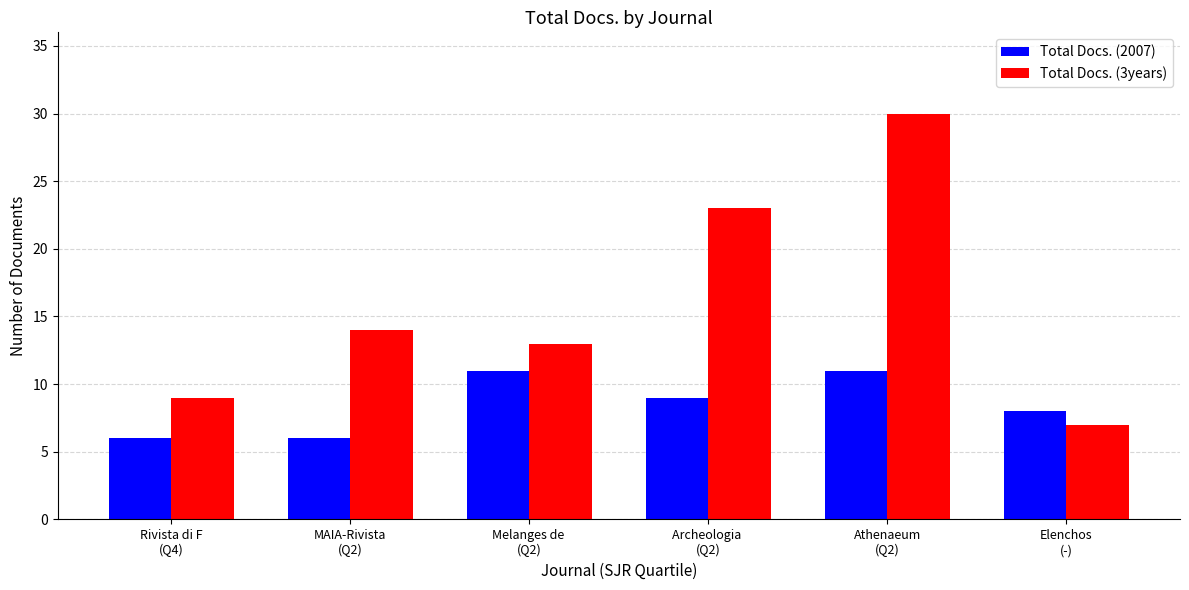

What is the value of the Total Docs. (3years) bar at the 3rd from the left?

13